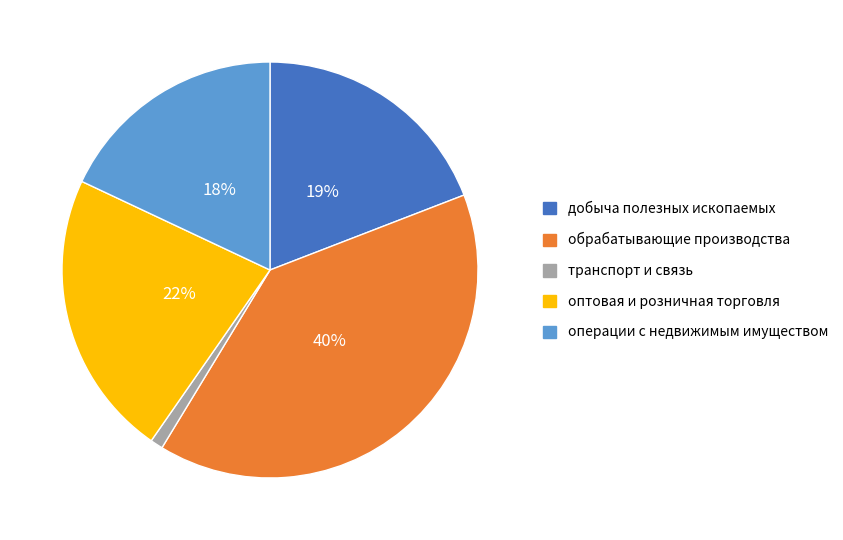

To the nearest percent, what portion does оптовая и розничная торговля represent?

22%